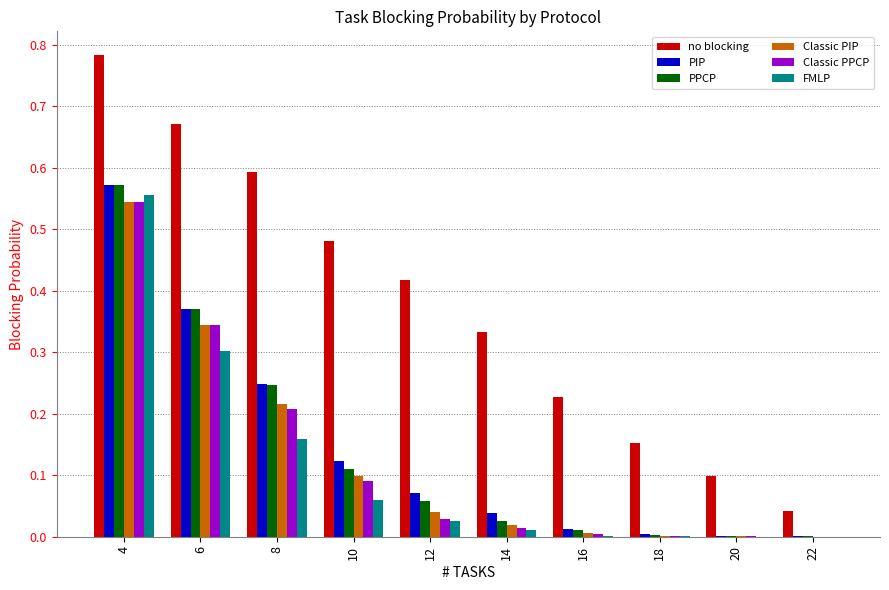

At which category is the sum across all series the highest?

4